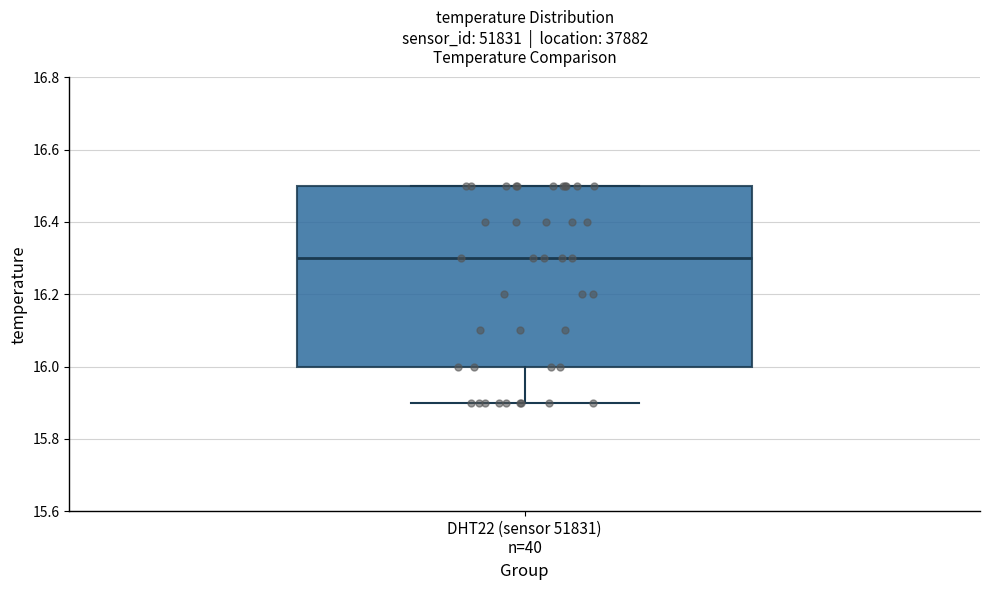

Where does the lower whisker of the box for DHT22 (sensor 51831) n=40 end on the y-axis? The values are not printed on the chart, so give them approximately, as read against the axis.

15.9